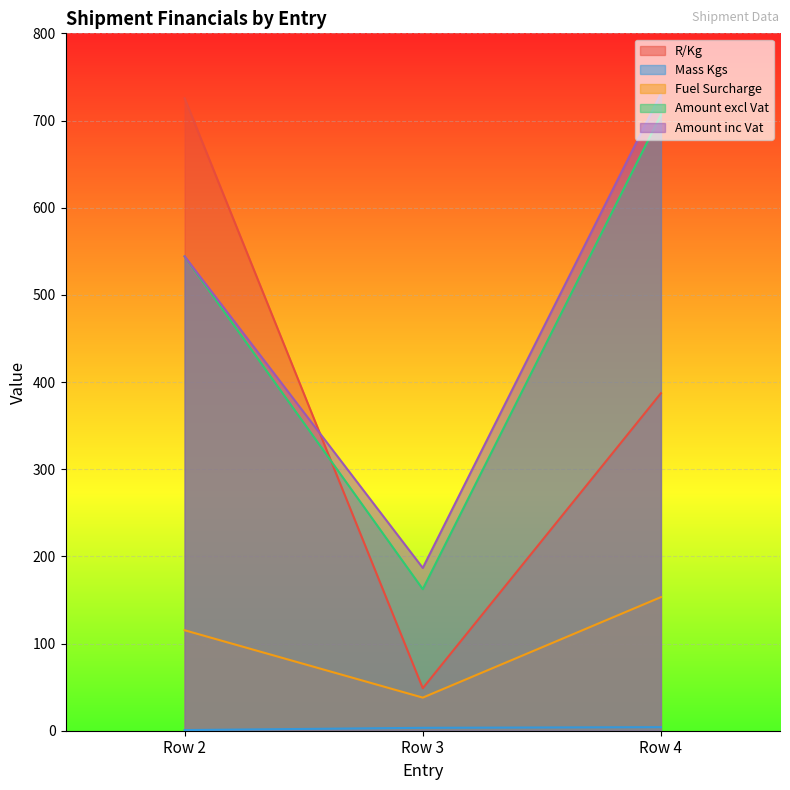

At which category does the chart reach its peak across all series?

Row 4